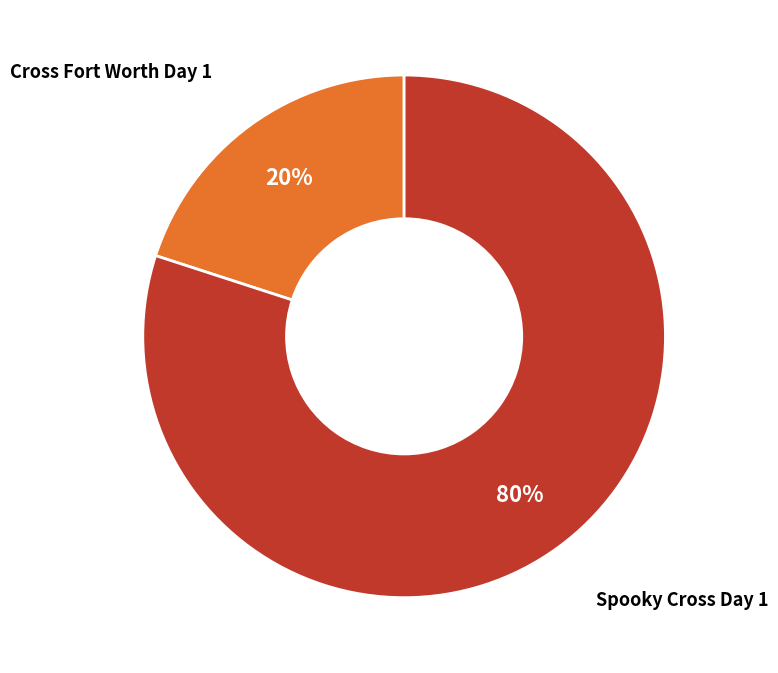

To the nearest percent, what is the difference between the largest and smallest slice percentages?

60%